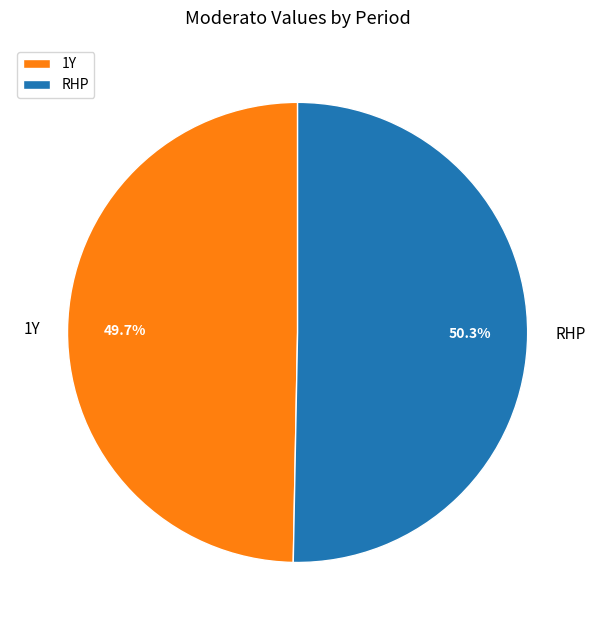

Which slice is the largest?

RHP